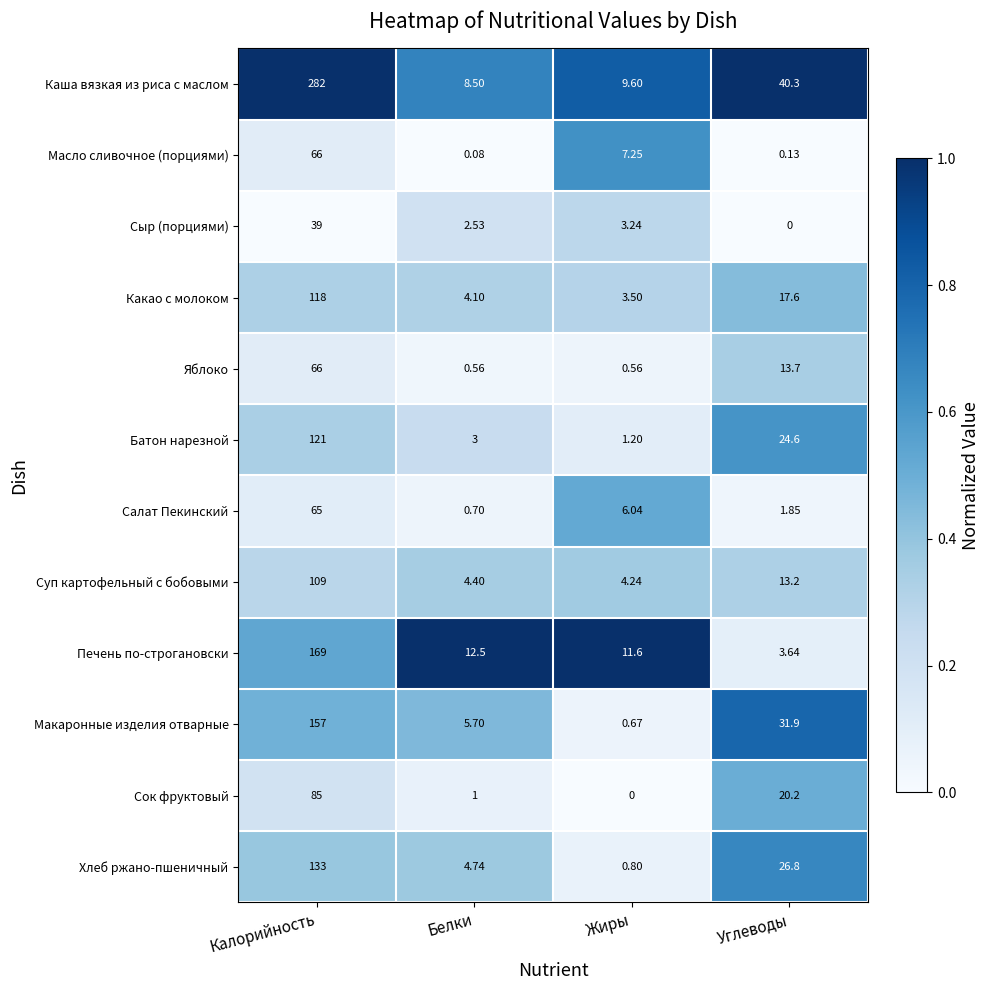

At which label does Макаронные изделия отварные first exceed 31?

Калорийность